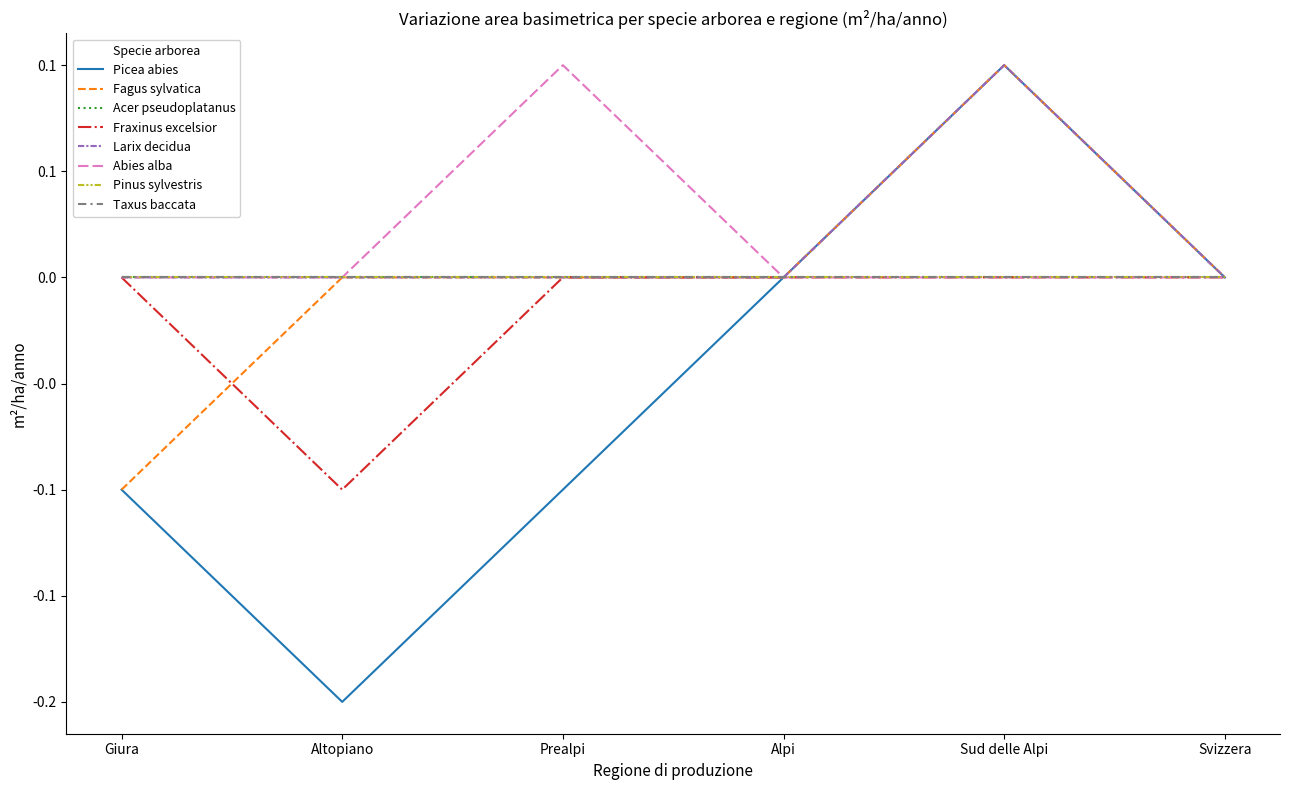

List the labels in order of Fagus sylvatica value, smallest first.

Giura, Altopiano, Prealpi, Alpi, Svizzera, Sud delle Alpi